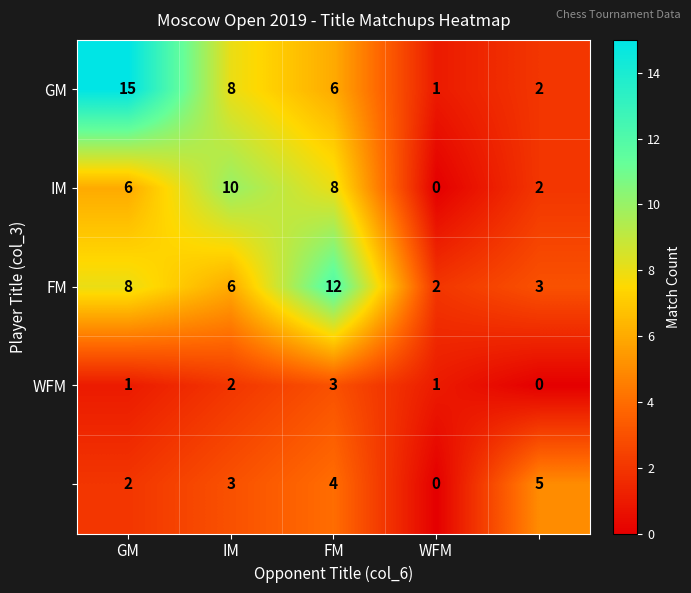

At how many categories does at least one series exceed 6?

3